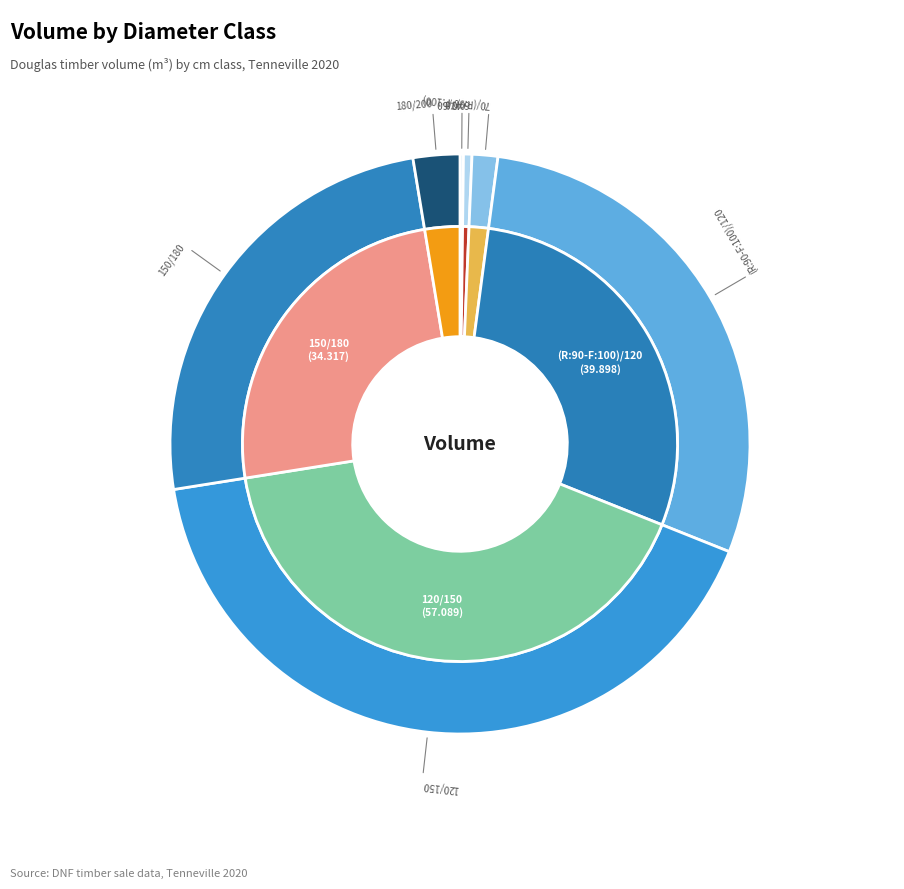

Rank the categories by value from highest to lowest.

120/150, (R:90-F:100)/120, 150/180, 180/200, 70/(R:90-F:100), 60/70, 40/60